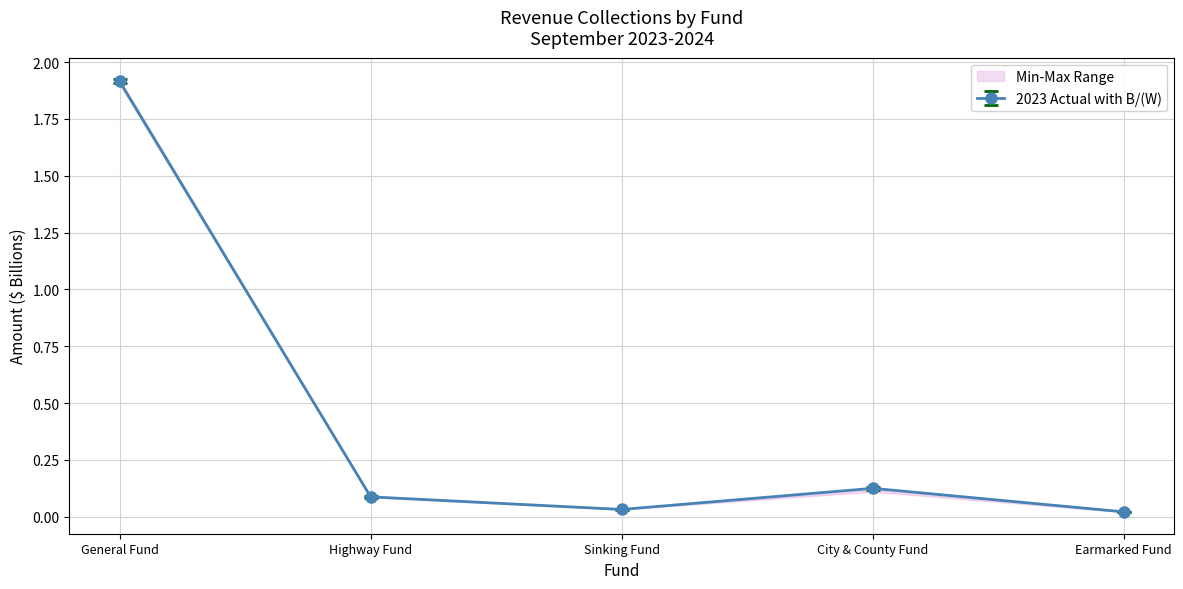

What is the label of the 4th point from the left?

City & County Fund